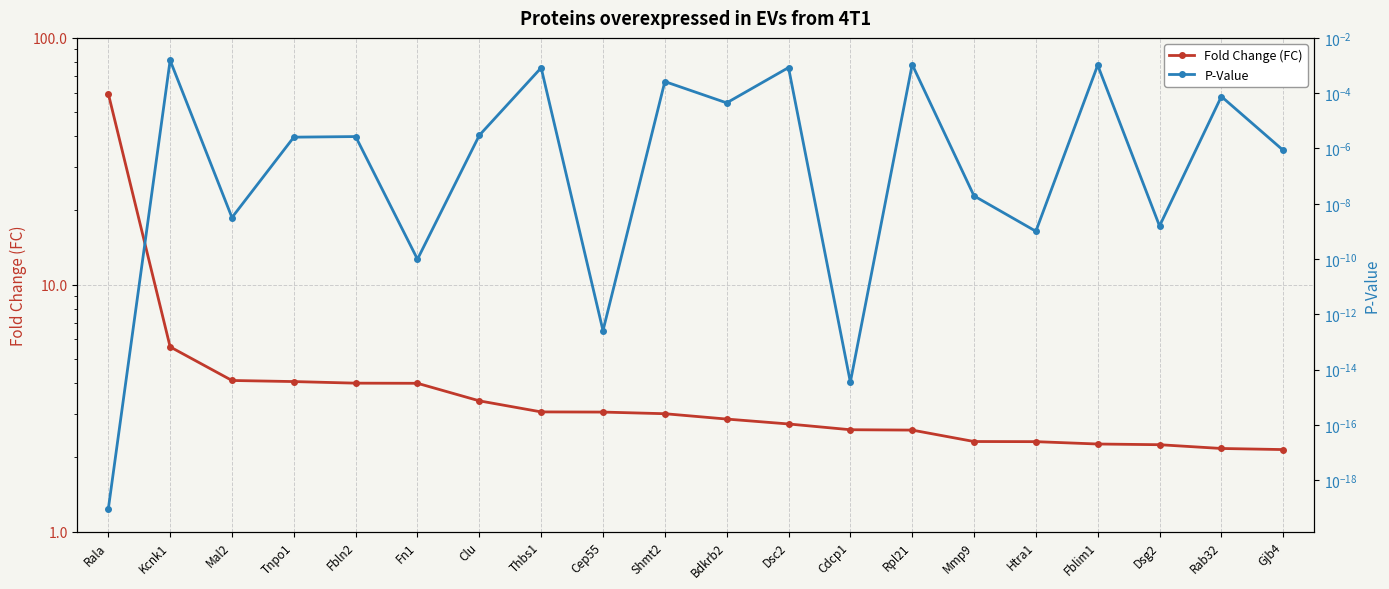

What is the difference between the Fold Change (FC) values at Clu and Shmt2?

0.4